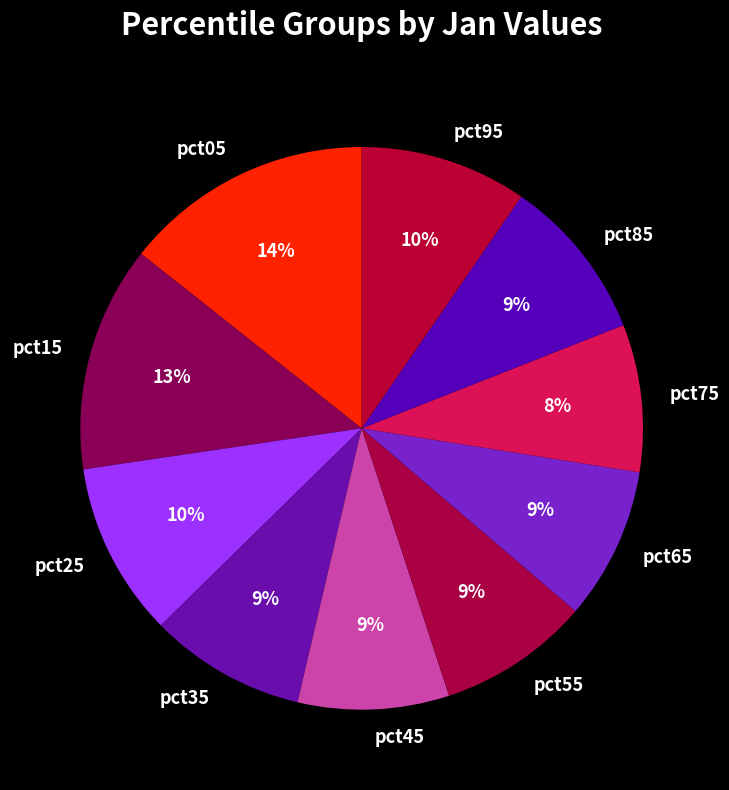

The pct35 slice represents 22% of the pie. True or false?

False